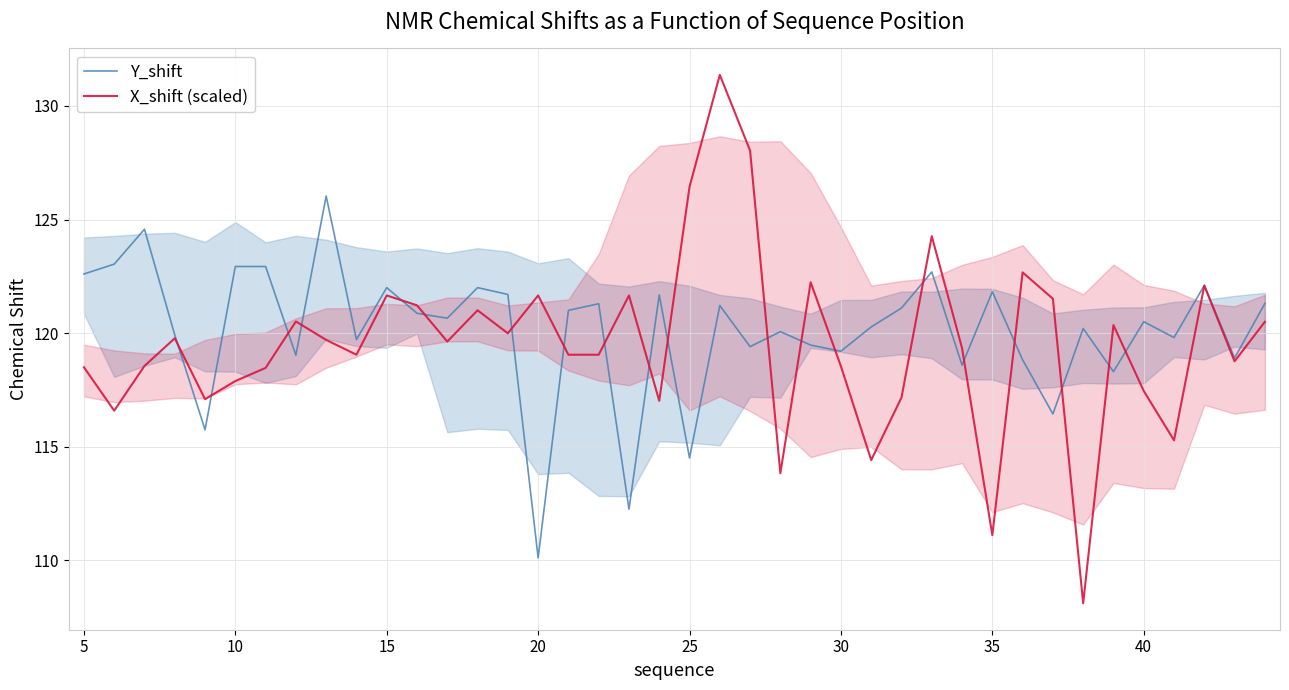

Reading left to right, what are all the values shown in this chart?

Y_shift: 122.6	123.0	124.6	119.9	115.7	122.9	122.9	119.0	126.0	119.7	122.0	120.9	120.7	122.0	121.7	110.1	121.0	121.3	112.2	121.7	114.5	121.2	119.4	120.1	119.5	119.2	120.3	121.1	122.7	118.6	121.8	118.8	116.4	120.2	118.3	120.5	119.8	122.1	118.9	121.3
X_shift (scaled): 118.5	116.6	118.6	119.8	117.1	117.9	118.5	120.5	119.7	119.0	121.7	121.2	119.6	121.0	120.0	121.7	119.0	119.0	121.7	117.0	126.4	131.4	128.0	113.8	122.2	118.5	114.4	117.2	124.3	119.3	111.1	122.7	121.5	108.1	120.4	117.4	115.3	122.1	118.8	120.5